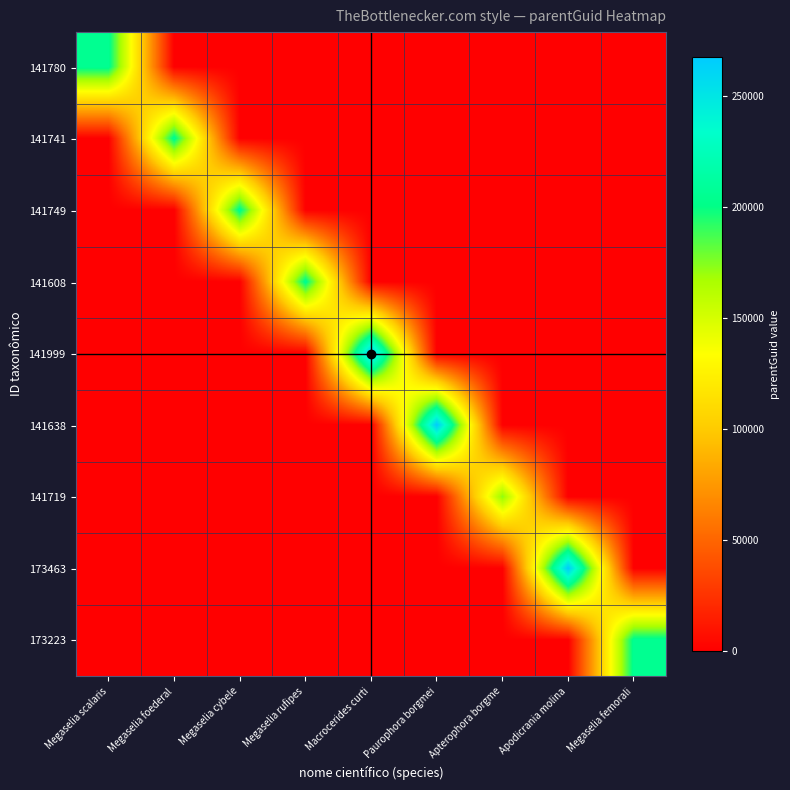

Count the number of data series in this chart.

9